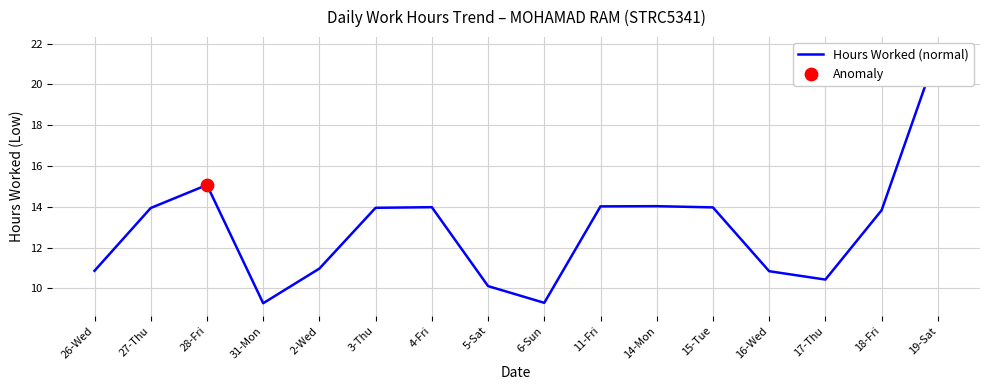

What is the ratio of the value at 17-Thu to the value at 5-Sat?

1.0